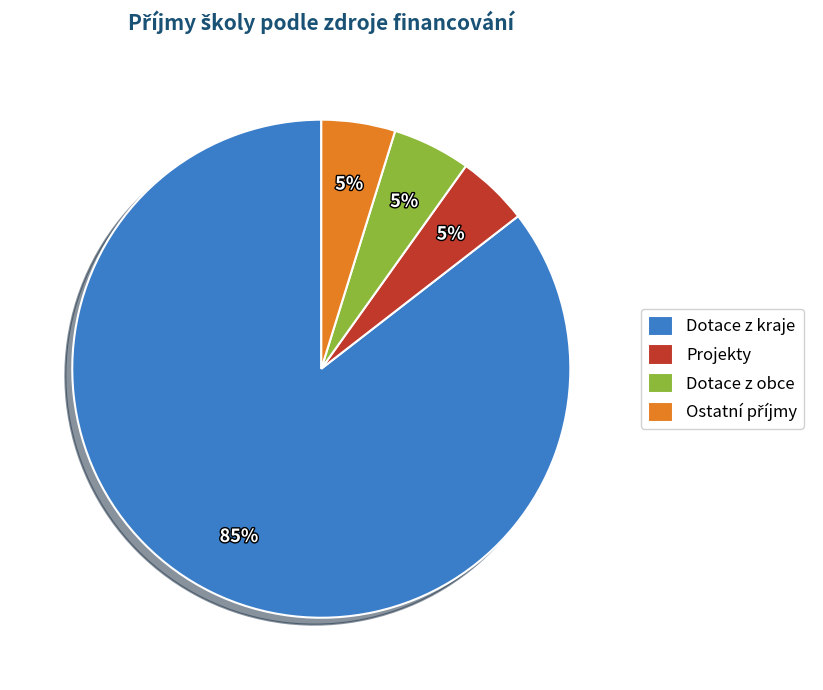

Combined, do Dotace z obce and Projekty account for over 50%?

No